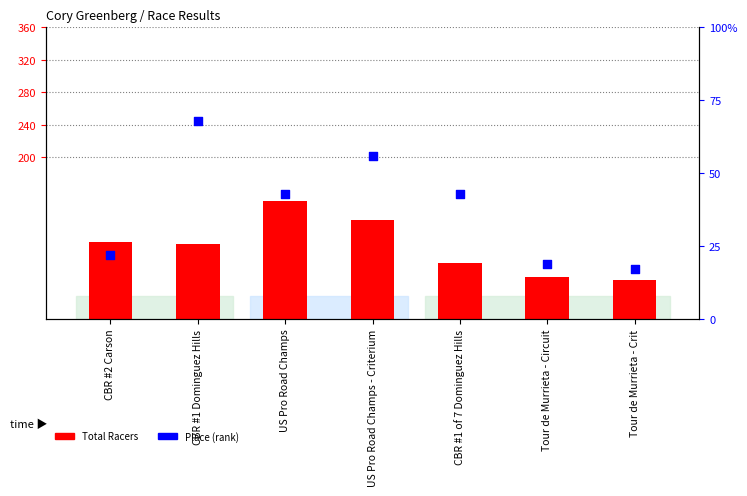

Which series has the widest spread of Y values?

Total Racers